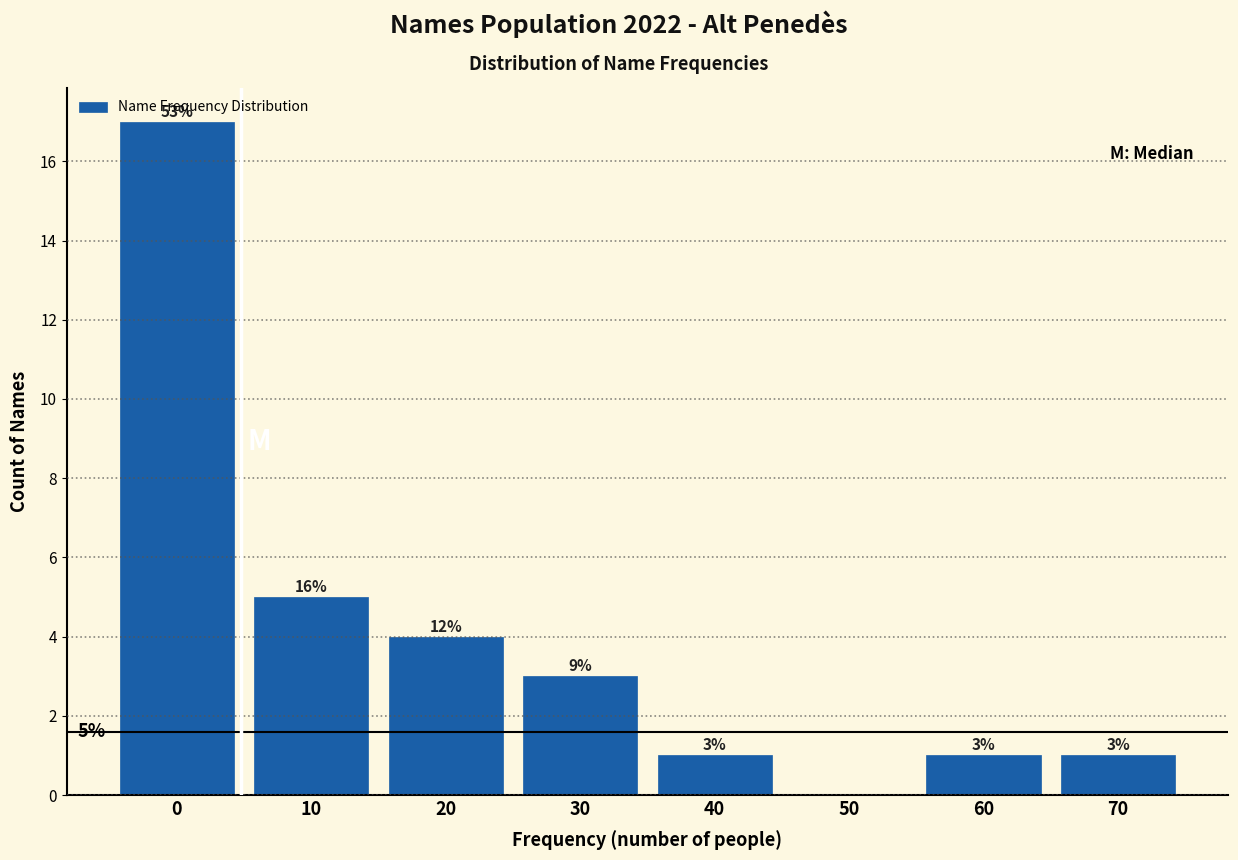

Reading left to right, extract all data points from this chart.

0=17	10=5	20=4	30=3	40=1	50=0	60=1	70=1